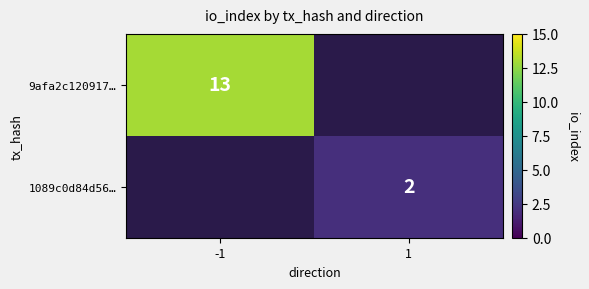

Is it true that 1089c0d84d56… equals 3 at 1?

False